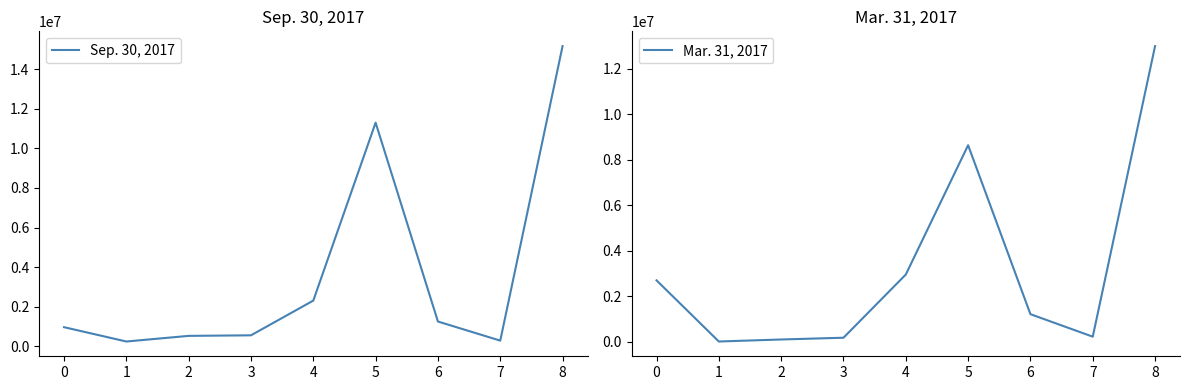

The value of Mar. 31, 2017 at 7 is 212529. True or false?

True